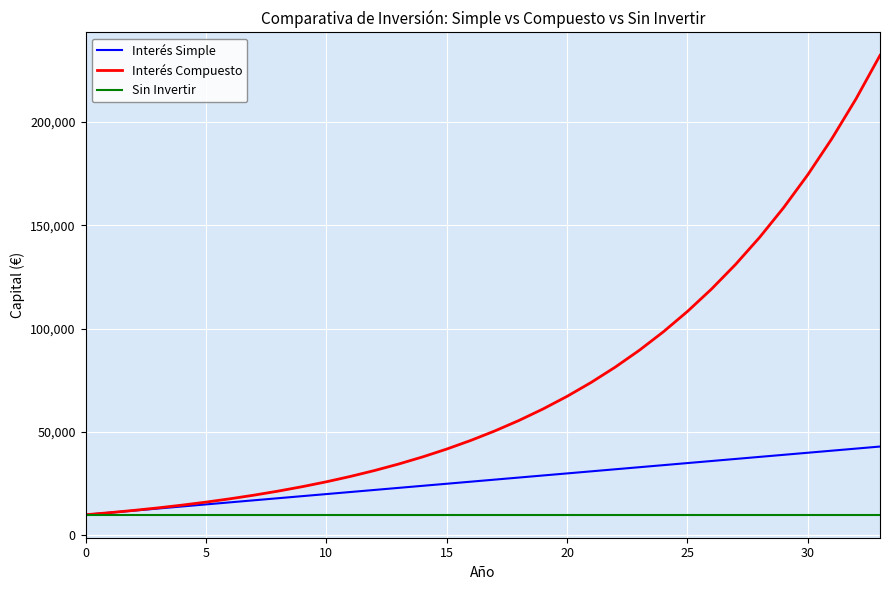

Which series has the widest spread of values?

Interés Compuesto